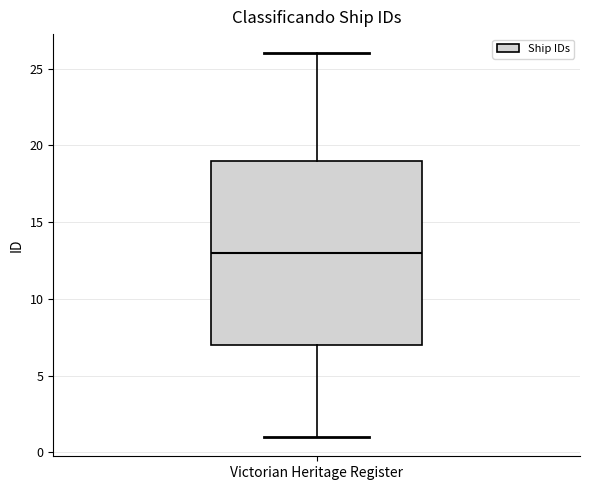

Where is the upper edge of the box for Victorian Heritage Register on the y-axis? The values are not printed on the chart, so give them approximately, as read against the axis.

19